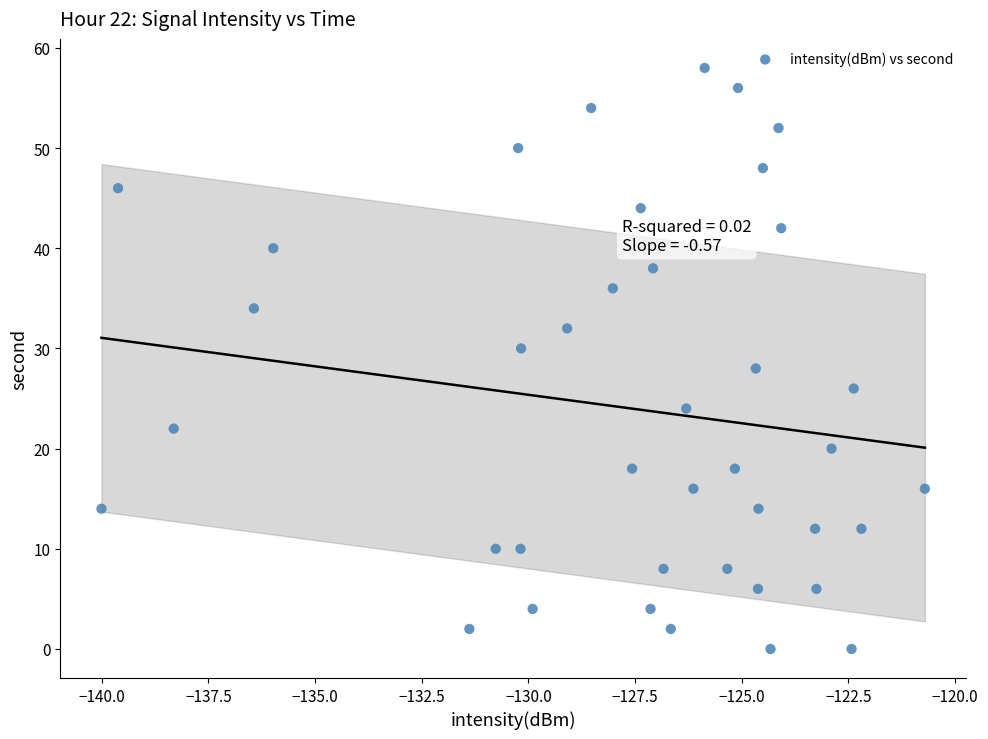

What is the range of Y values (max minus min)?

58